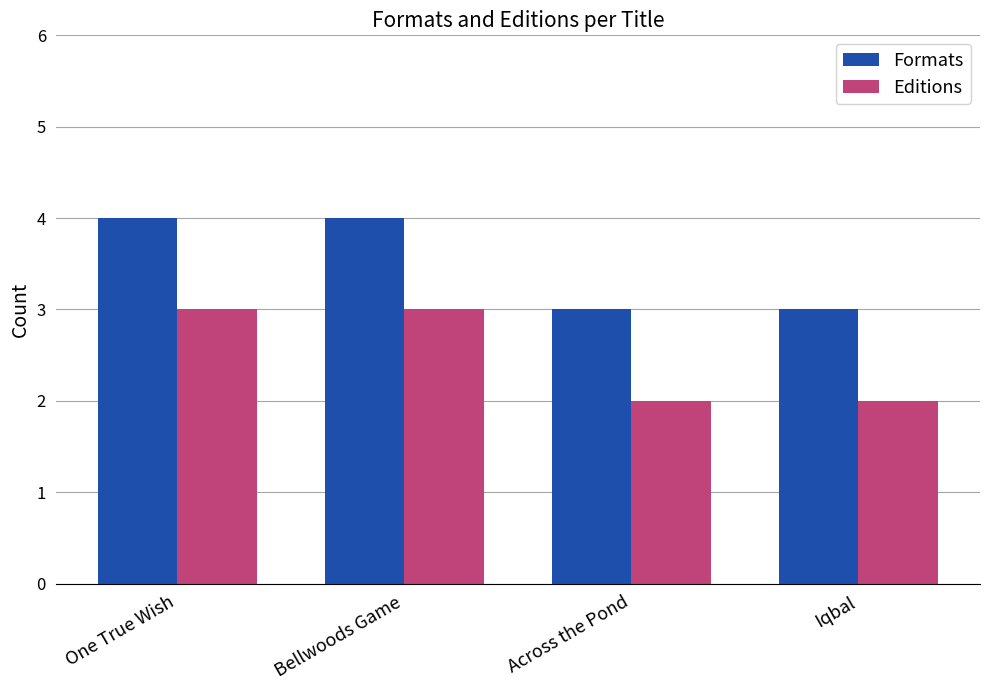

Does the chart contain any negative values?

No